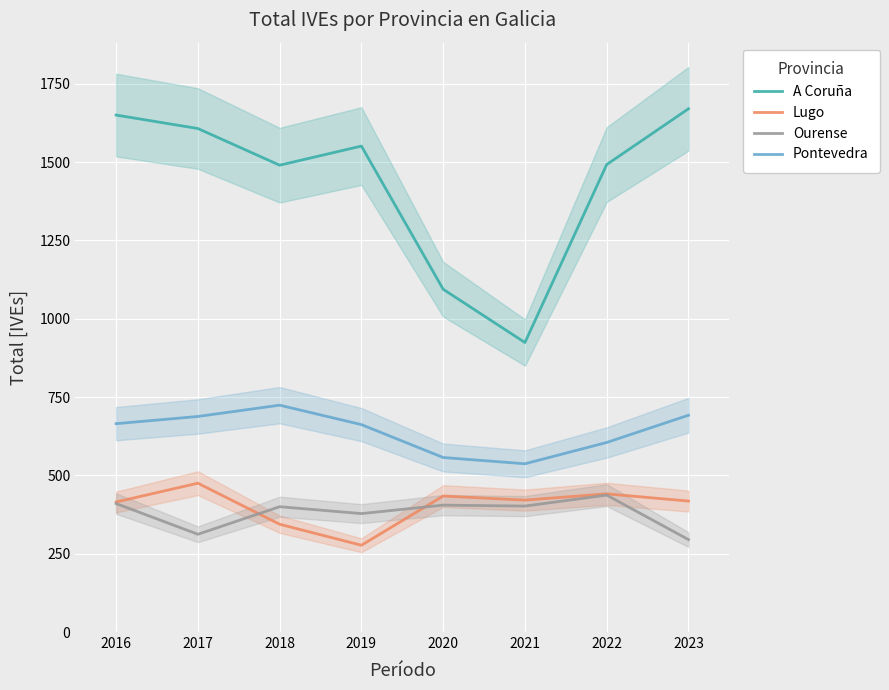

True or false: Pontevedra and Lugo cross at least once.

False